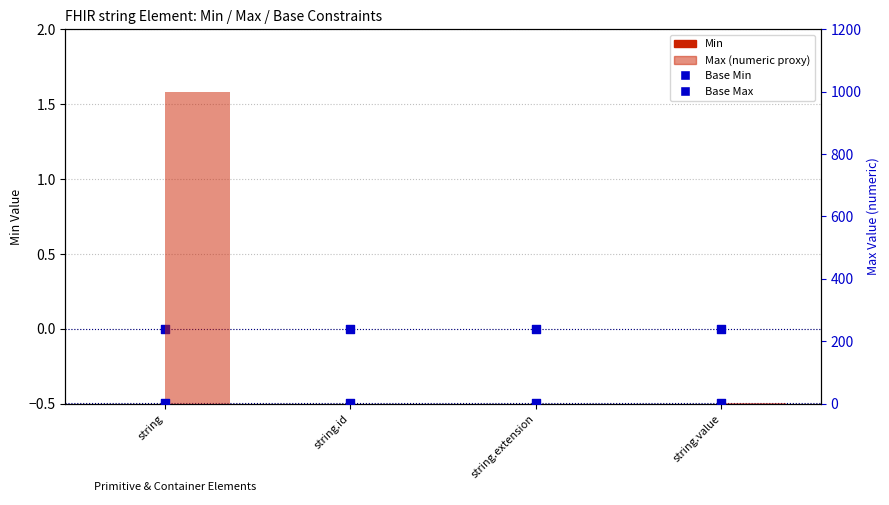

Which series has the largest total across all categories?

Max (numeric)